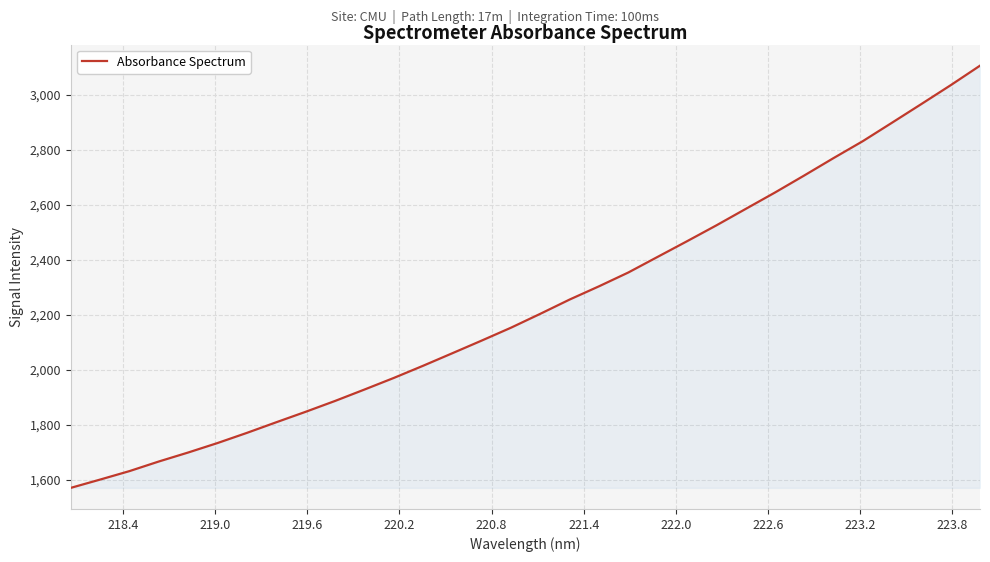

What is the smallest value displayed?

1570.8